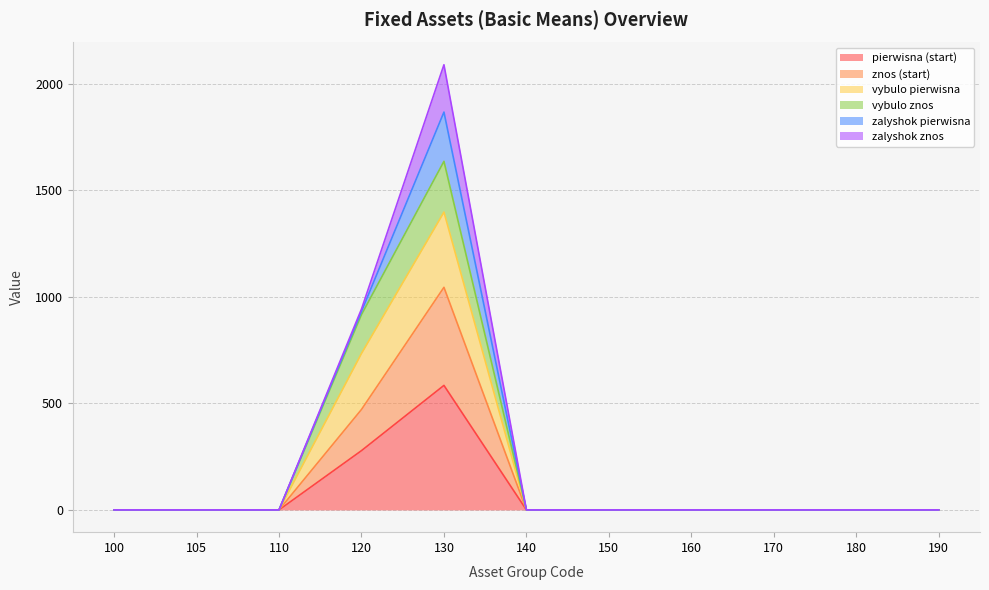

True or false: pierwisna (start) has more than 1 points higher than both neighbors.

False